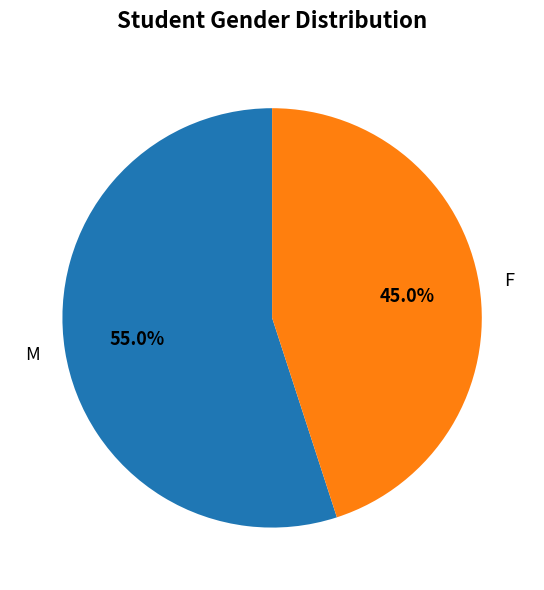

To the nearest percent, what is the difference between the F and M slice percentages?

10%